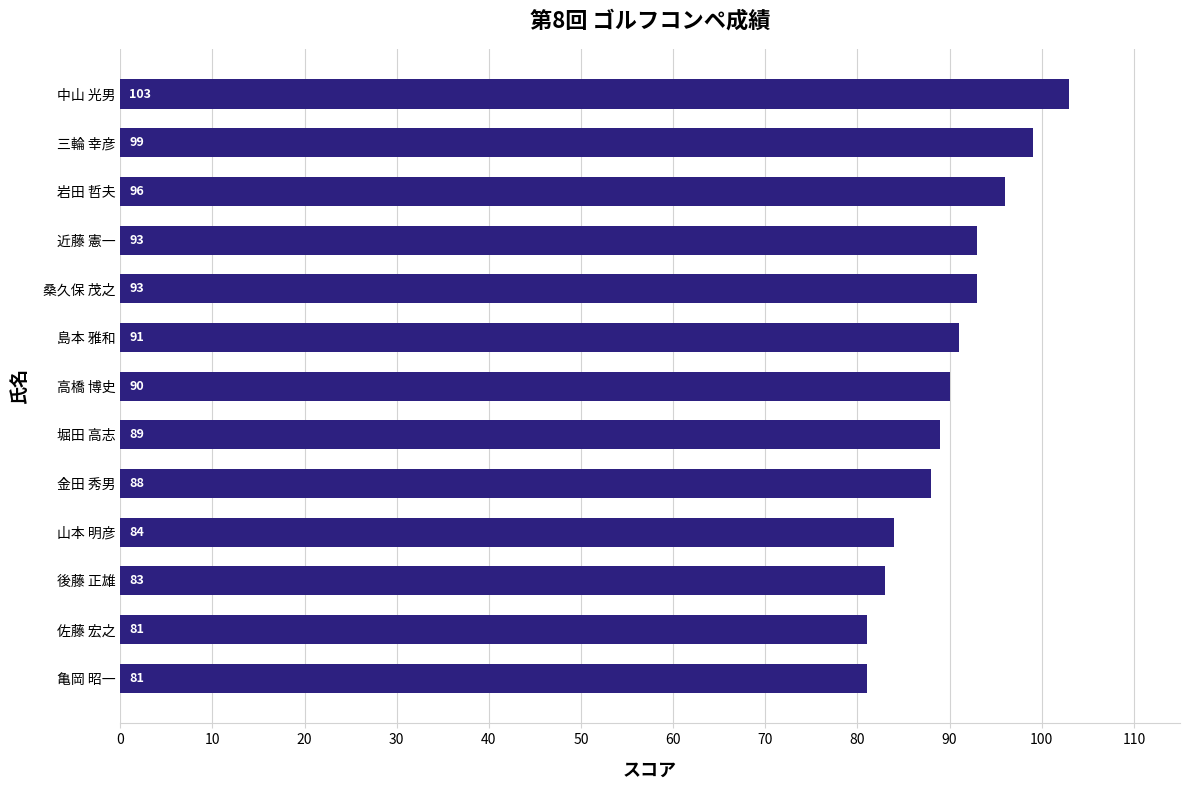

How many categories are shown in the chart?

13